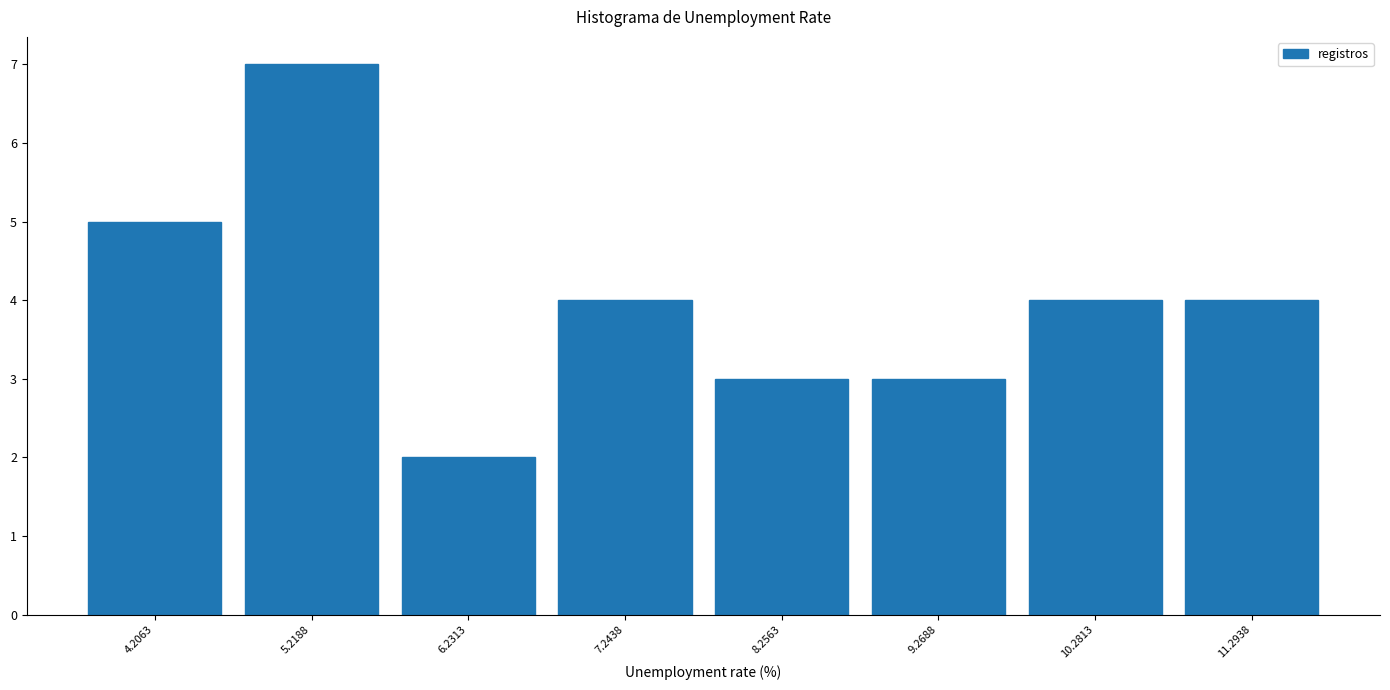

Reading left to right, transcribe this chart: for each bar, give the range it covers on the x-axis and its height. Neither the bar edges nor the heights are printed on the chart, so give them approximately, as read against the axes.

3.8 to 4.8: 5
4.8 to 5.8: 7
5.8 to 6.8: 2
6.8 to 7.8: 4
7.8 to 8.8: 3
8.8 to 9.8: 3
9.8 to 10.8: 4
10.8 to 11.8: 4